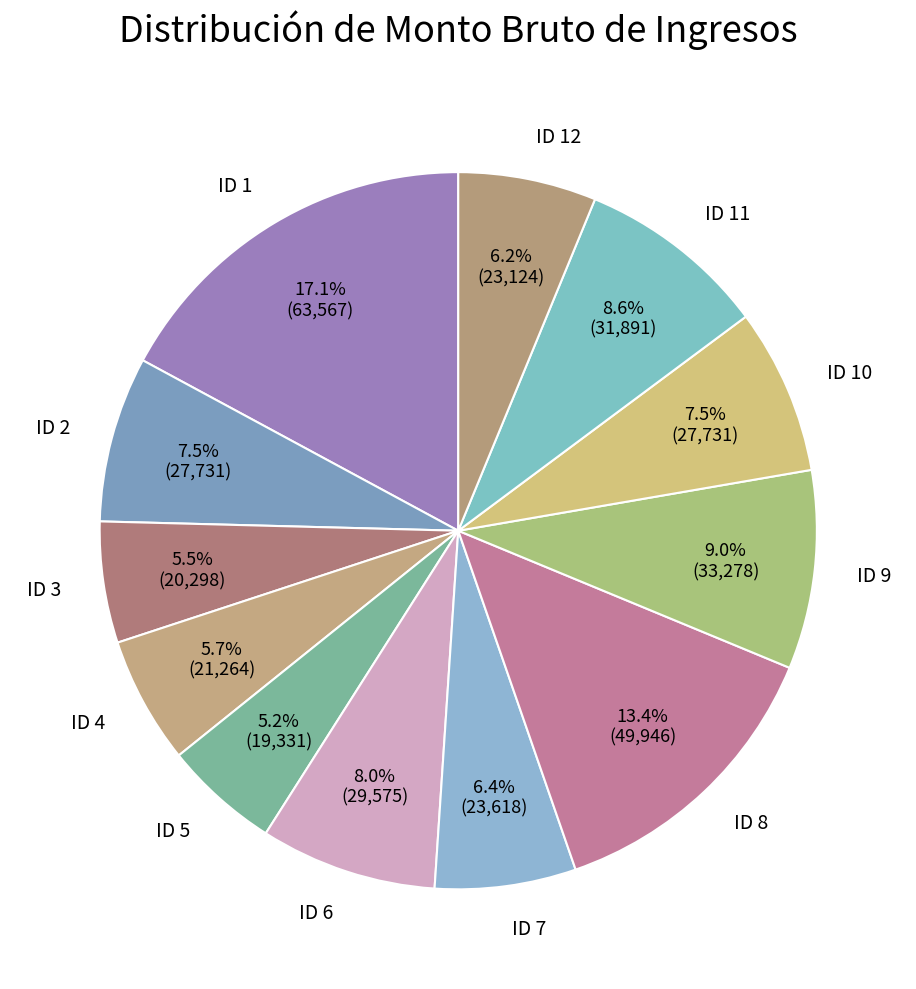

True or false: ID 12 accounts for 6% of the total.

True